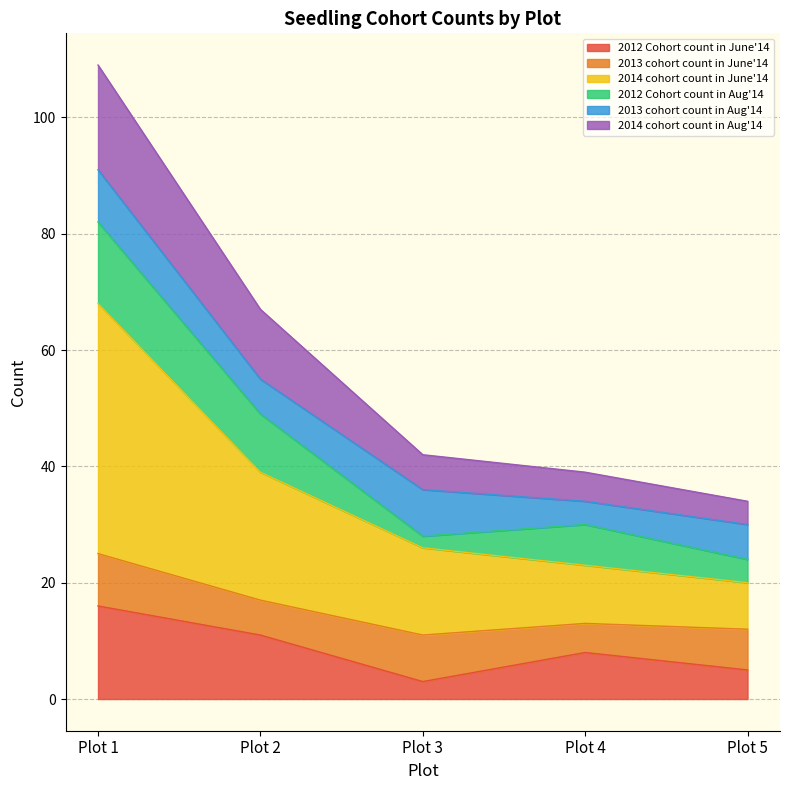

What is the smallest value displayed?

3